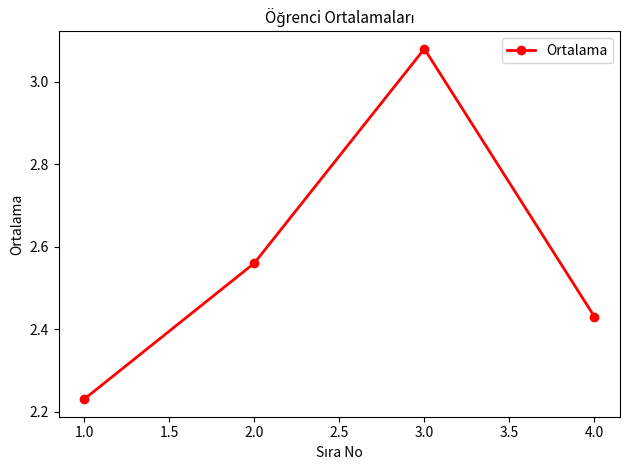

What is the sum of all values?

10.3